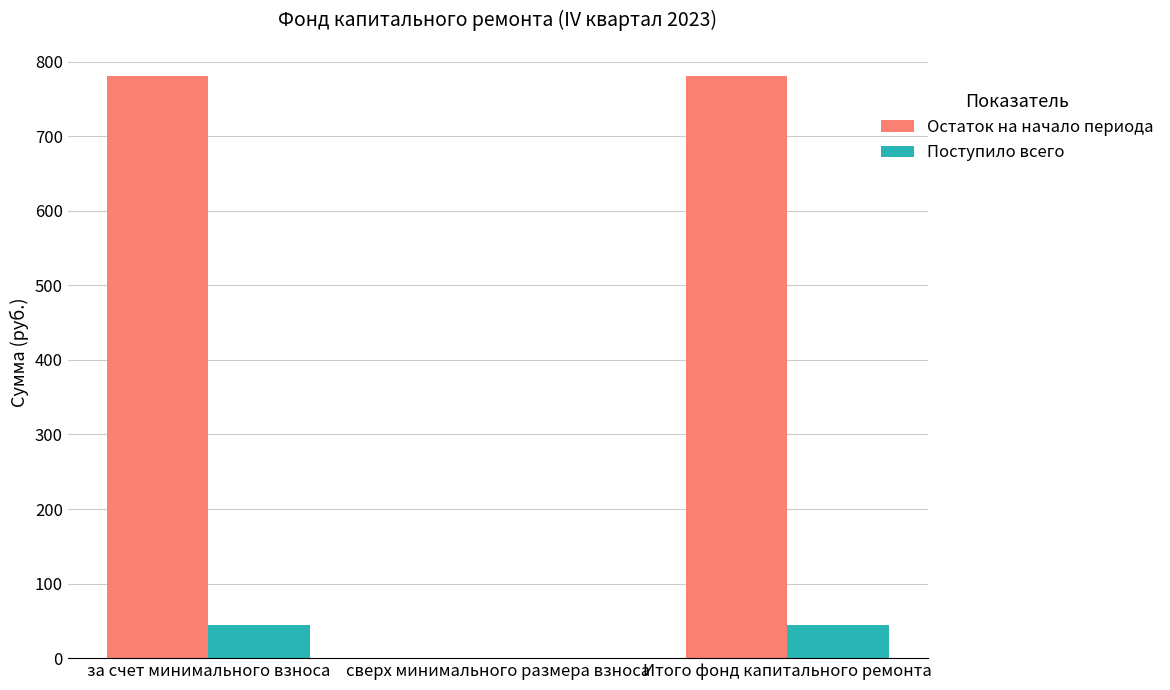

Which series changed the most between сверх минимального размера взноса and Итого фонд капитального ремонта?

Остаток на начало периода